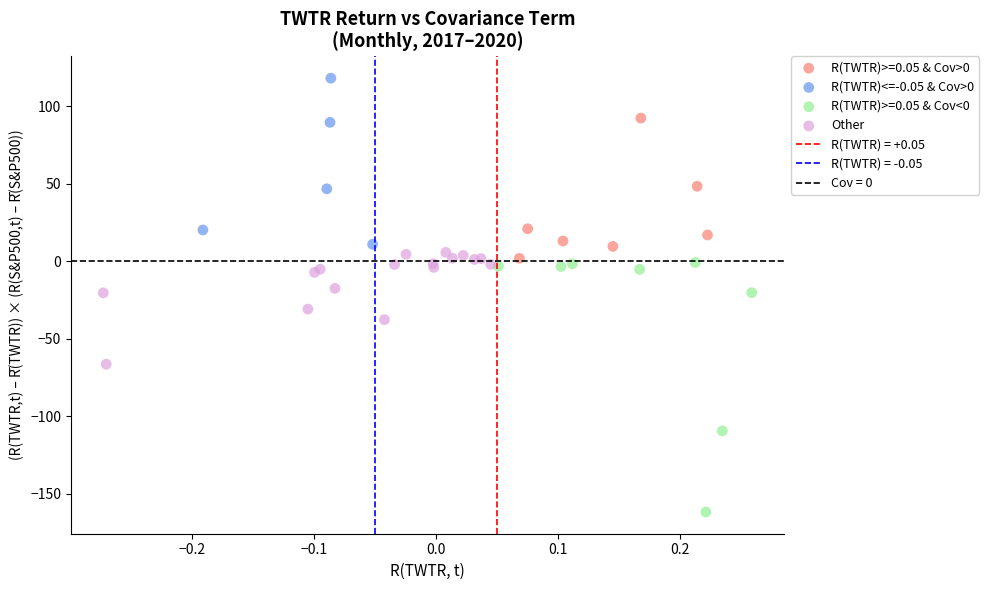

Which series contains the highest Y value?

R(TWTR)<=-0.05 & Cov>0